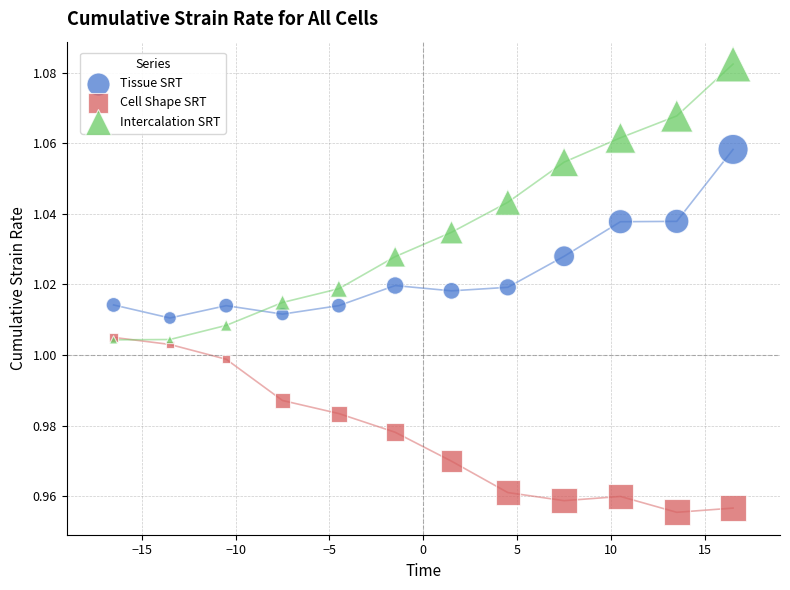

What are all the series names shown in the legend?

Tissue SRT, Cell Shape SRT, Intercalation SRT